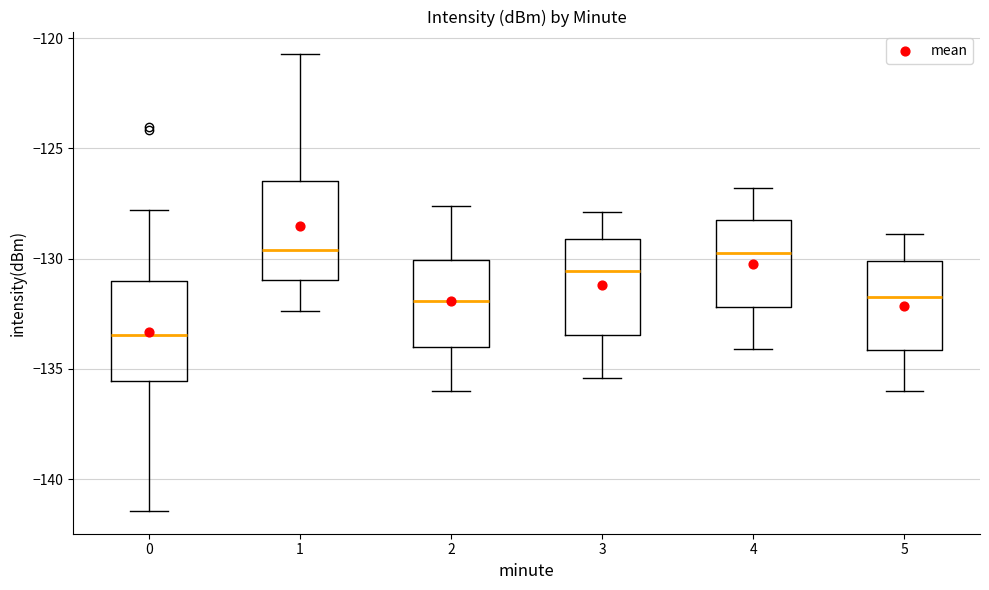

Reading left to right, transcribe this box plot: for each box, give where its median line is, the range the box spans, and where its two whiskers end, as read against the y-axis. The values are not printed on the chart, so give them approximately, as read against the axis.

0: median -133.5, box -135.5 to -131.0, whiskers -141.5 to -128.0
1: median -129.5, box -131.0 to -126.5, whiskers -132.5 to -120.5
2: median -132.0, box -134.0 to -130.0, whiskers -136.0 to -127.5
3: median -130.5, box -133.5 to -129.0, whiskers -135.5 to -128.0
4: median -129.5, box -132.0 to -128.0, whiskers -134.0 to -127.0
5: median -131.5, box -134.0 to -130.0, whiskers -136.0 to -129.0